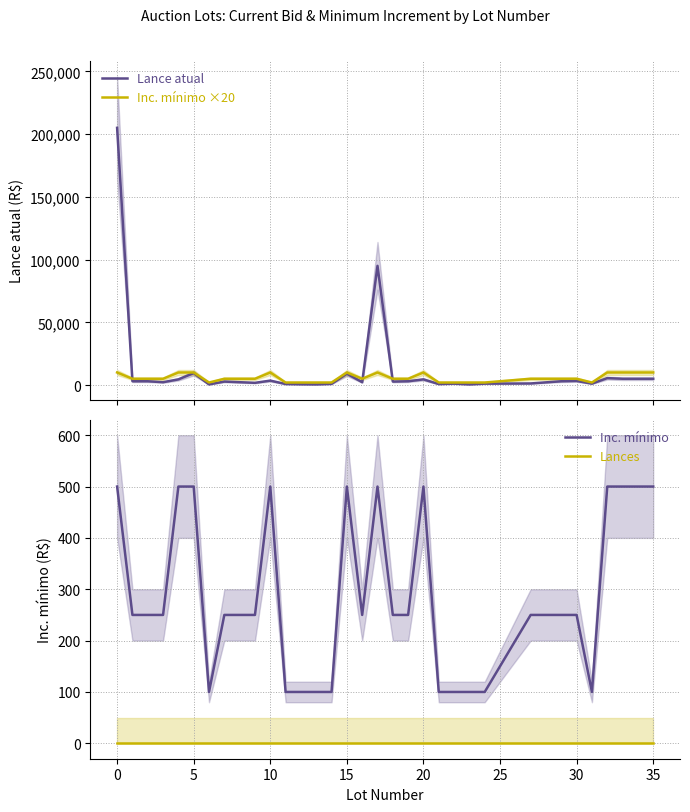

What is the highest value of the Lance atual series?

205000